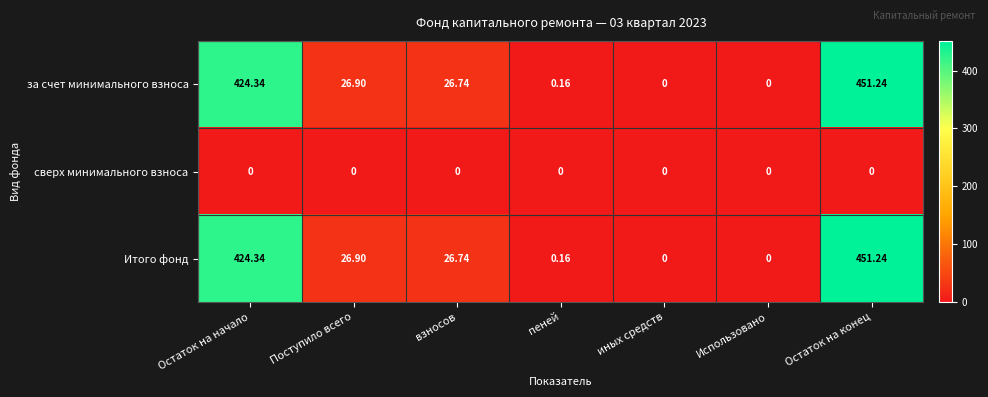

At which label does за счет минимального взноса first exceed 26?

Остаток на начало